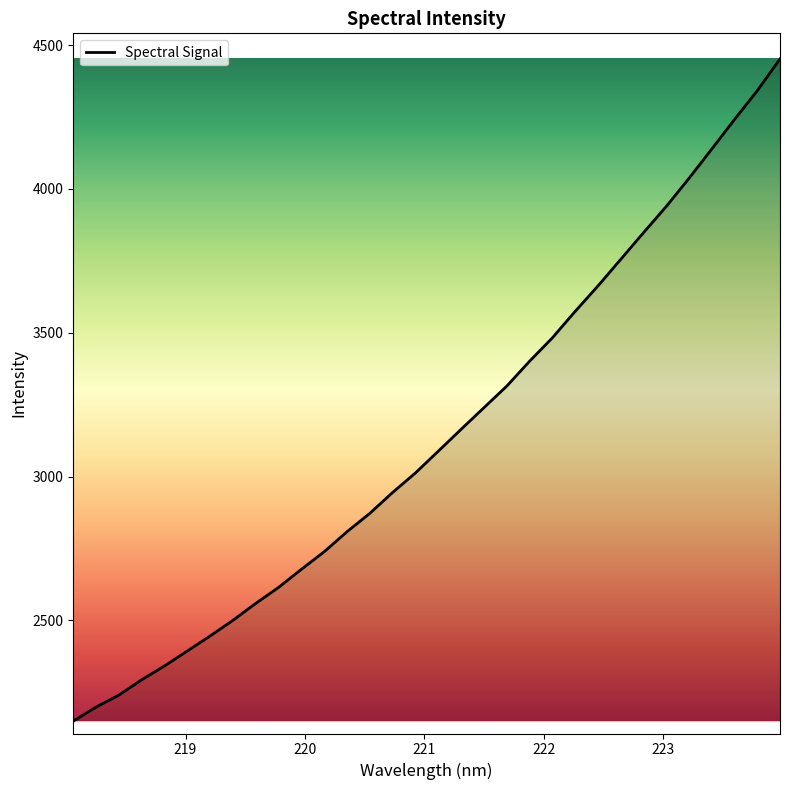

What is the maximum value shown in the chart?

4451.9